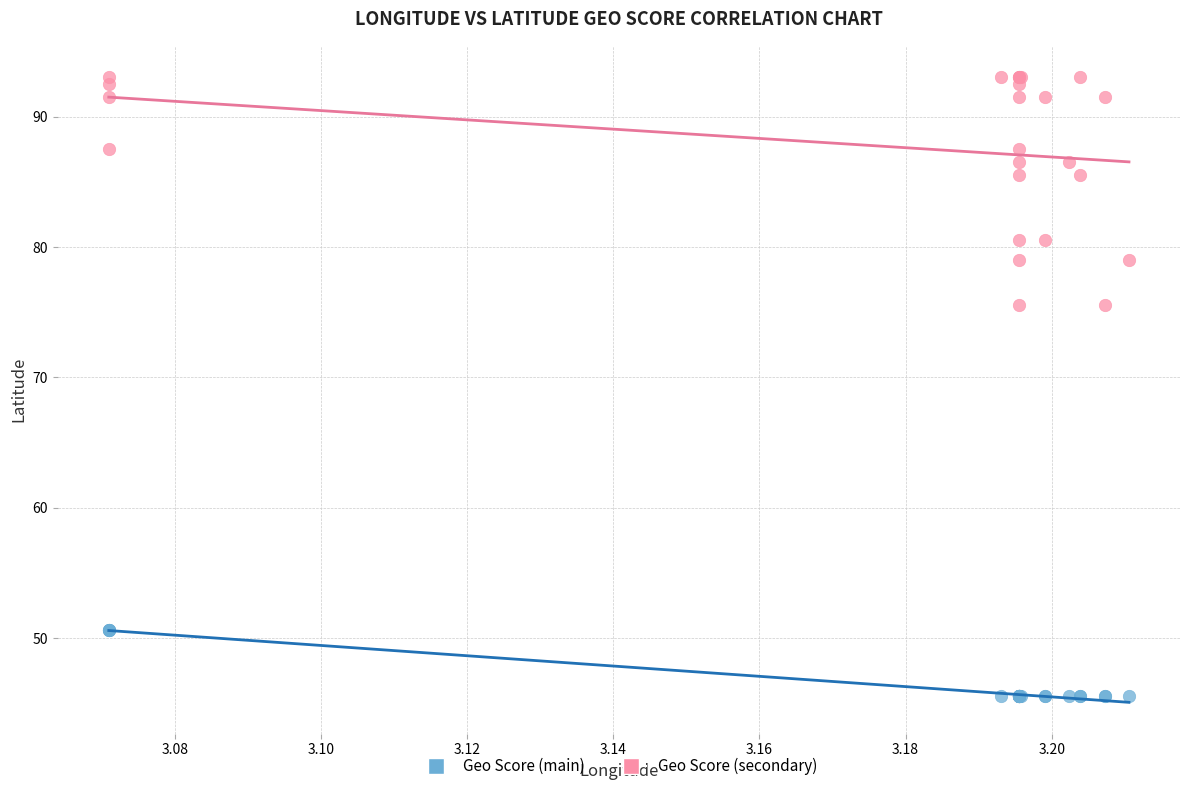

Which series has the widest spread of Y values?

Geo Score (secondary)